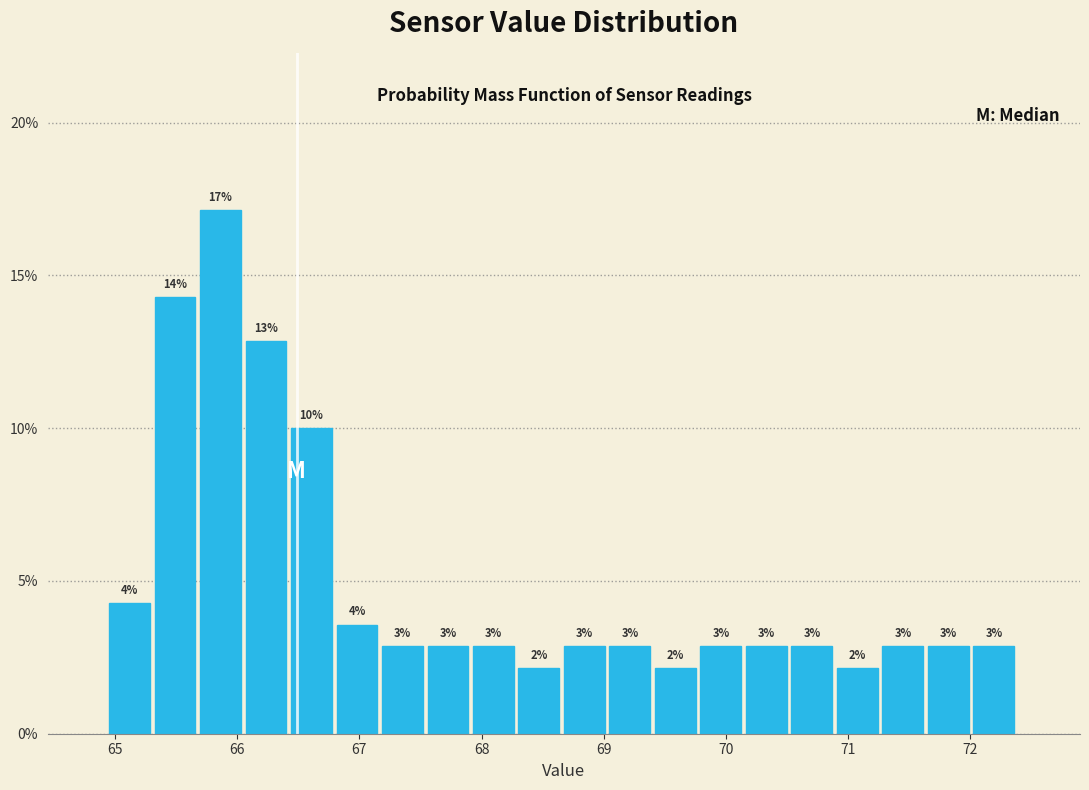

Read against the x-axis, roughly where is the centre of the tallest bar?

65.9